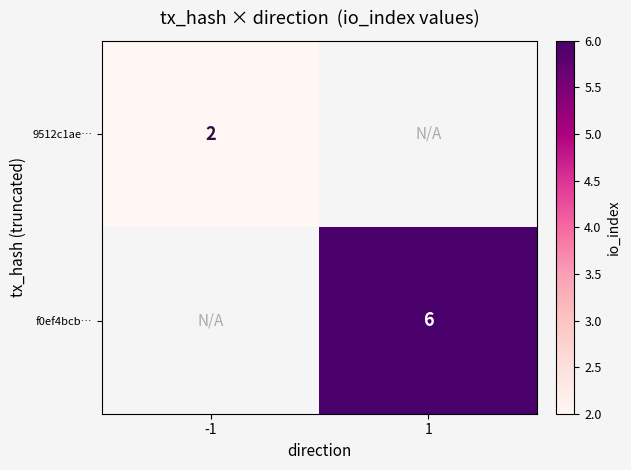

The value of 9512c1ae… at -1 is 1. True or false?

False